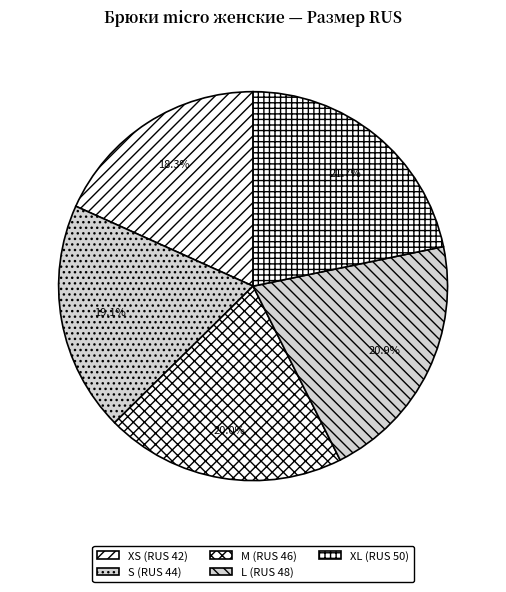

Which category has the smallest portion of the pie?

XS